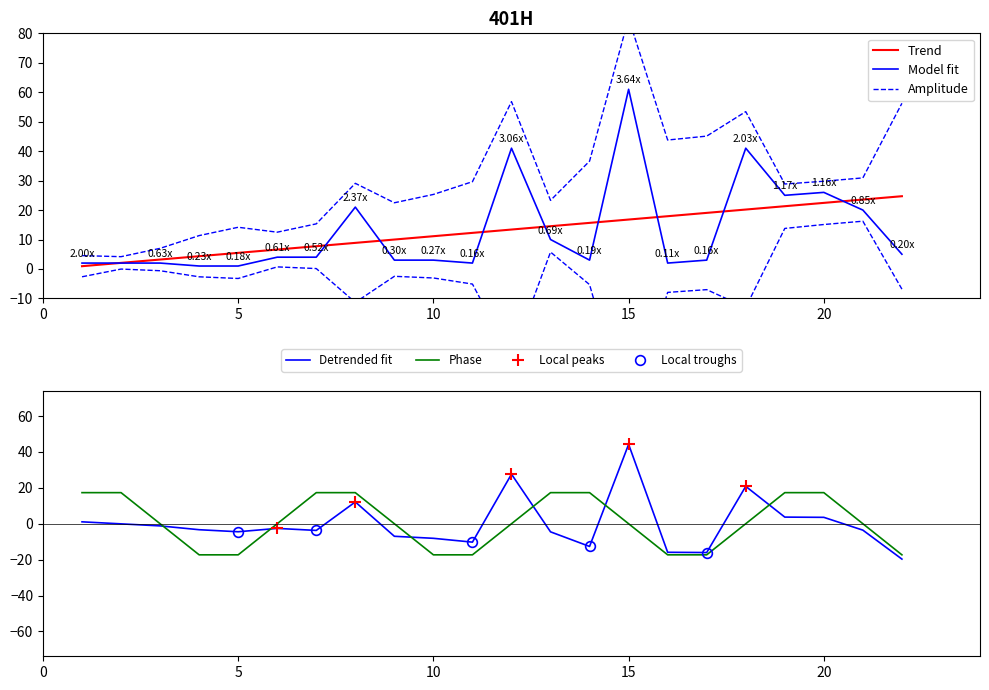

What is the maximum value for Phase?

17.3